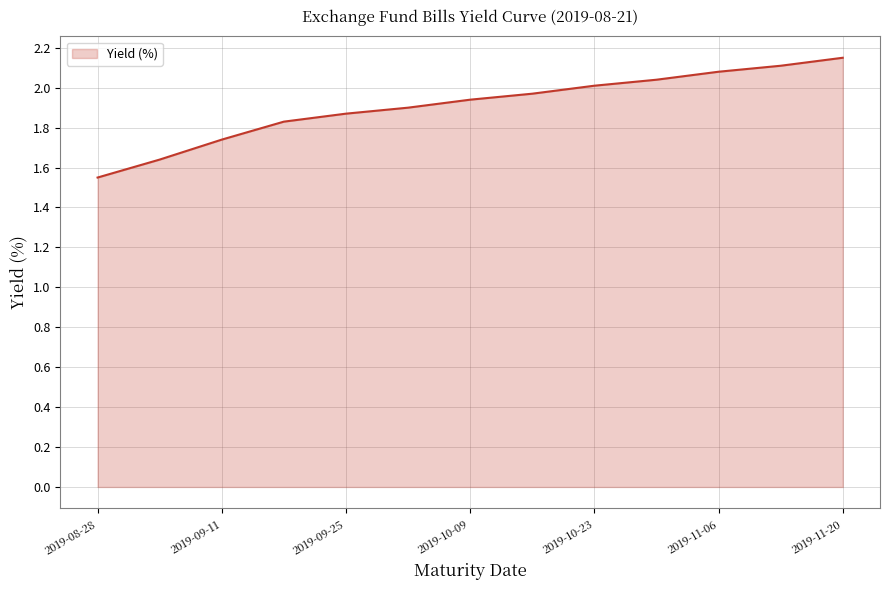

What is the difference between the maximum and minimum values?

0.6